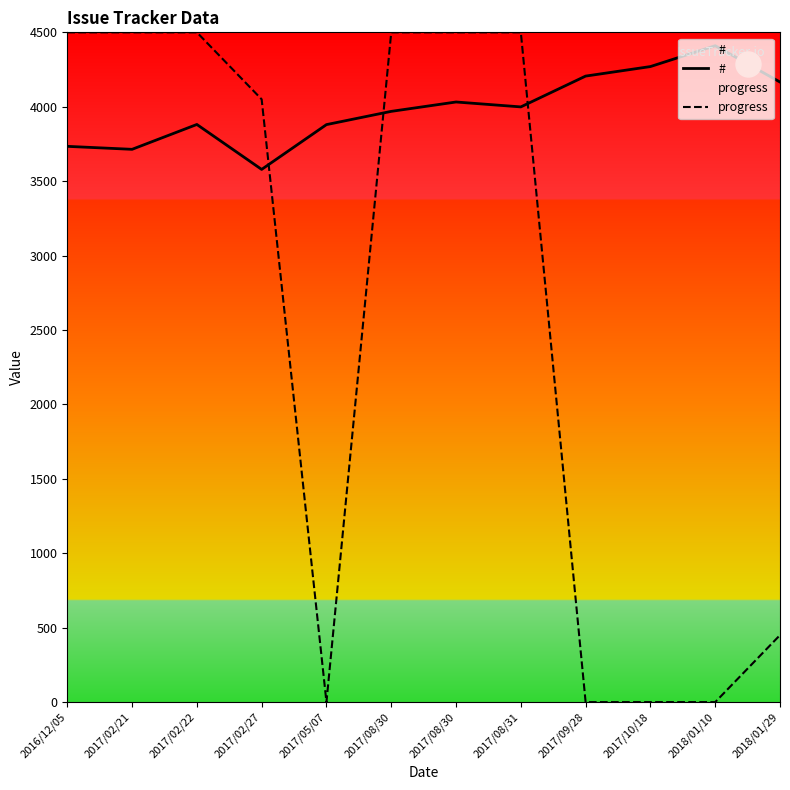

What is the spread (max minus min) of values at 2017/05/07?

3880